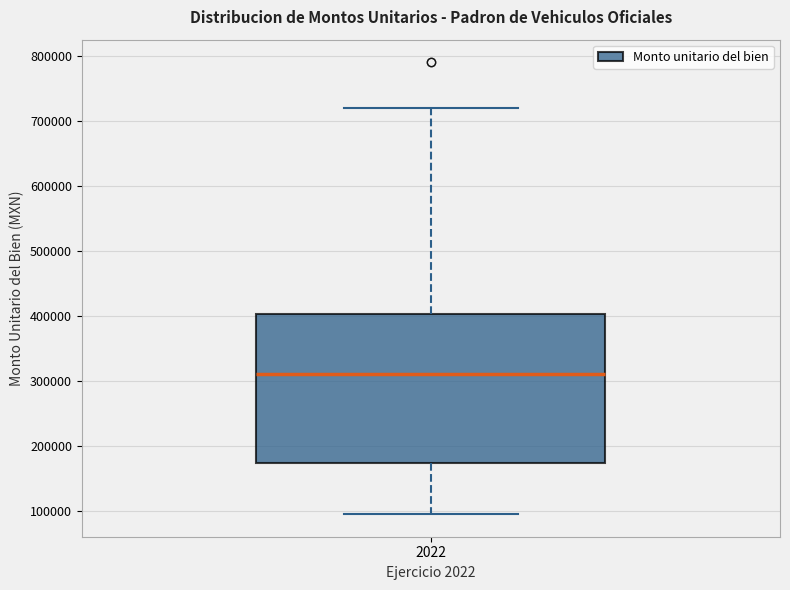

Read this box plot against the y-axis: the position of the median line, the range covered by the box, and the ends of both whiskers. The values are not printed on the chart, so give them approximately, as read against the axis.

median 310000, box 170000 to 400000, whiskers 100000 to 720000